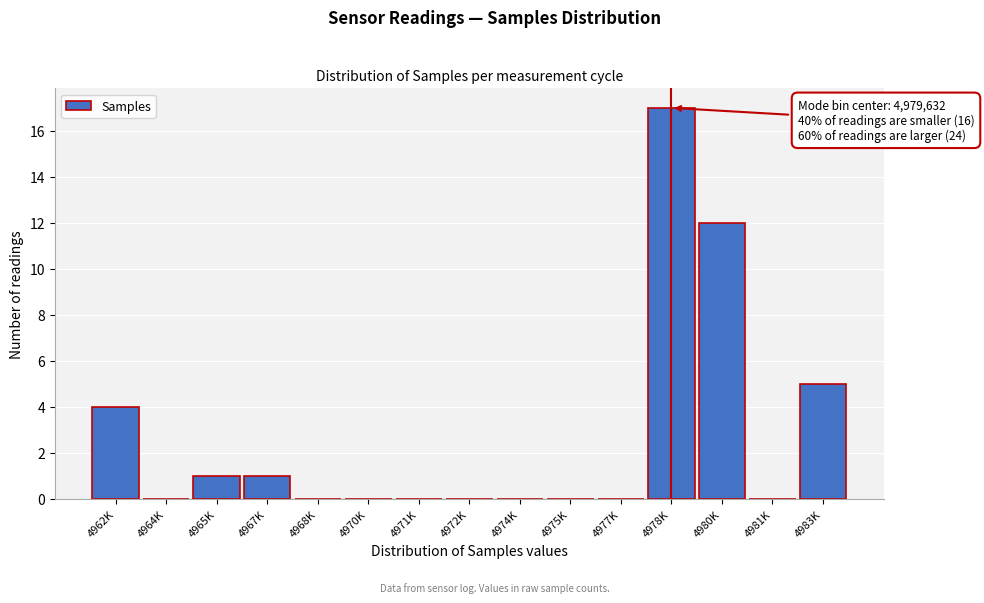

Reading left to right, list all the values displayed in this chart.

4962K=4	4964K=0	4965K=1	4967K=1	4968K=0	4970K=0	4971K=0	4972K=0	4974K=0	4975K=0	4977K=0	4978K=17	4980K=12	4981K=0	4983K=5